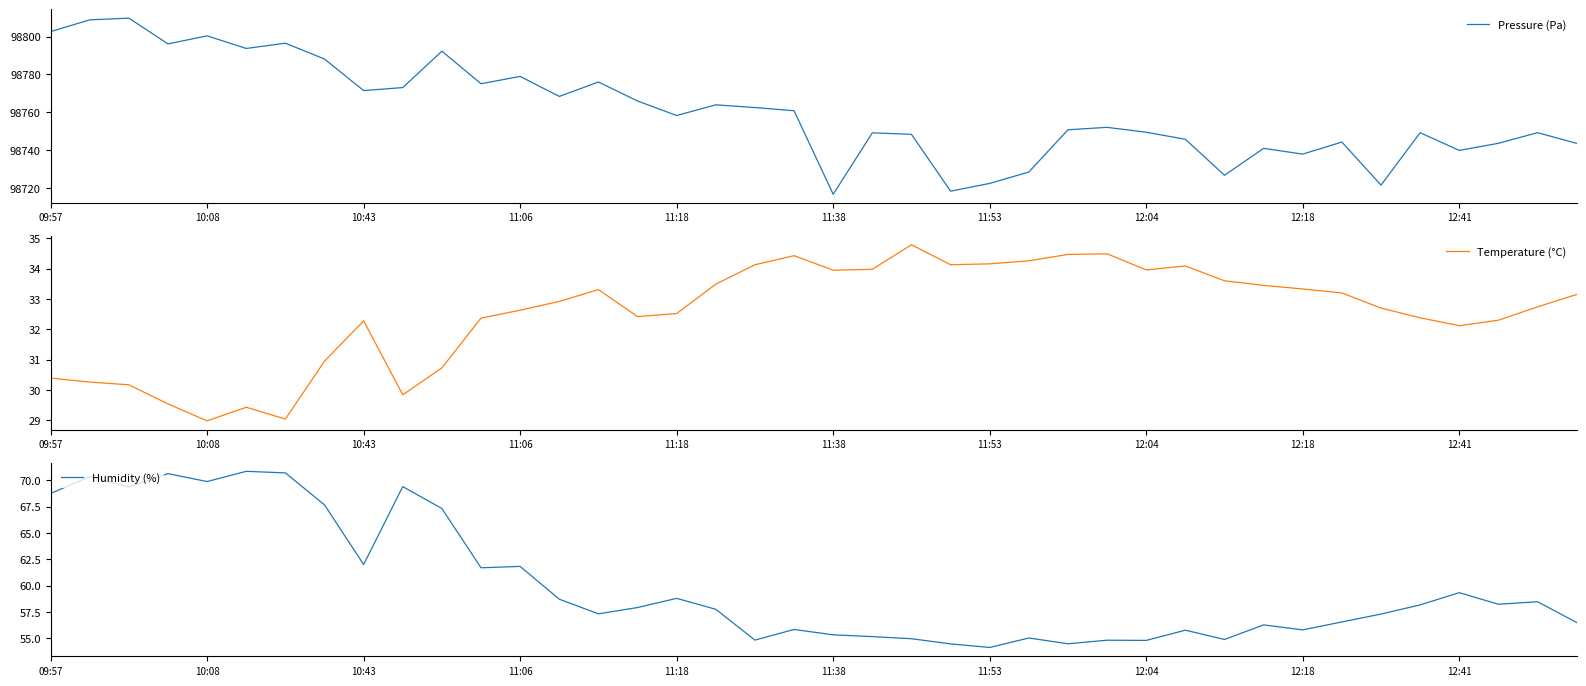

What is the value of the Temperature (°C) point at the 21st from the left?

34.0